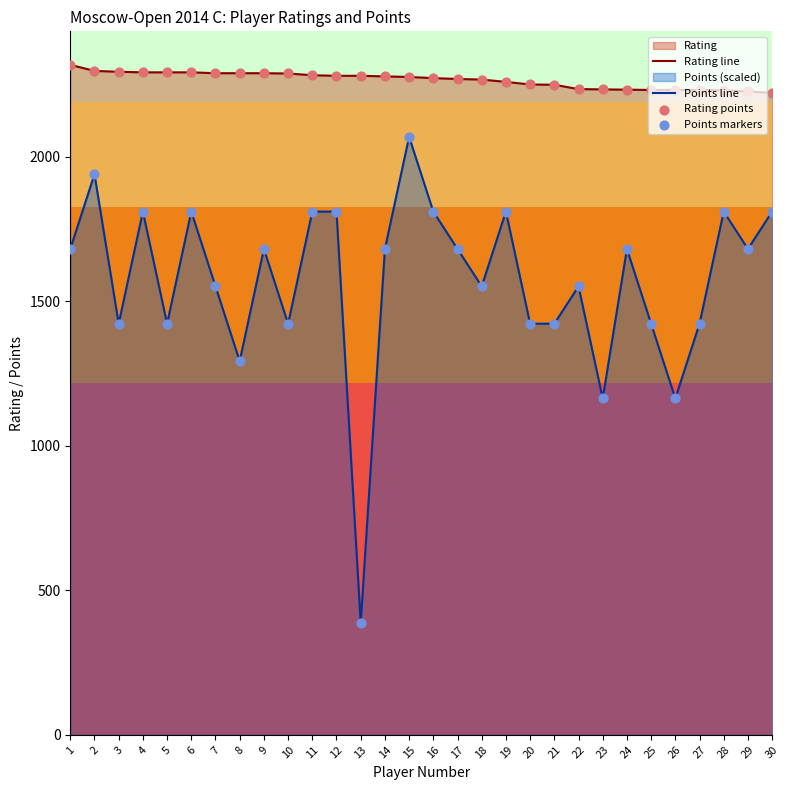

Which series has the largest total across all categories?

Rating line